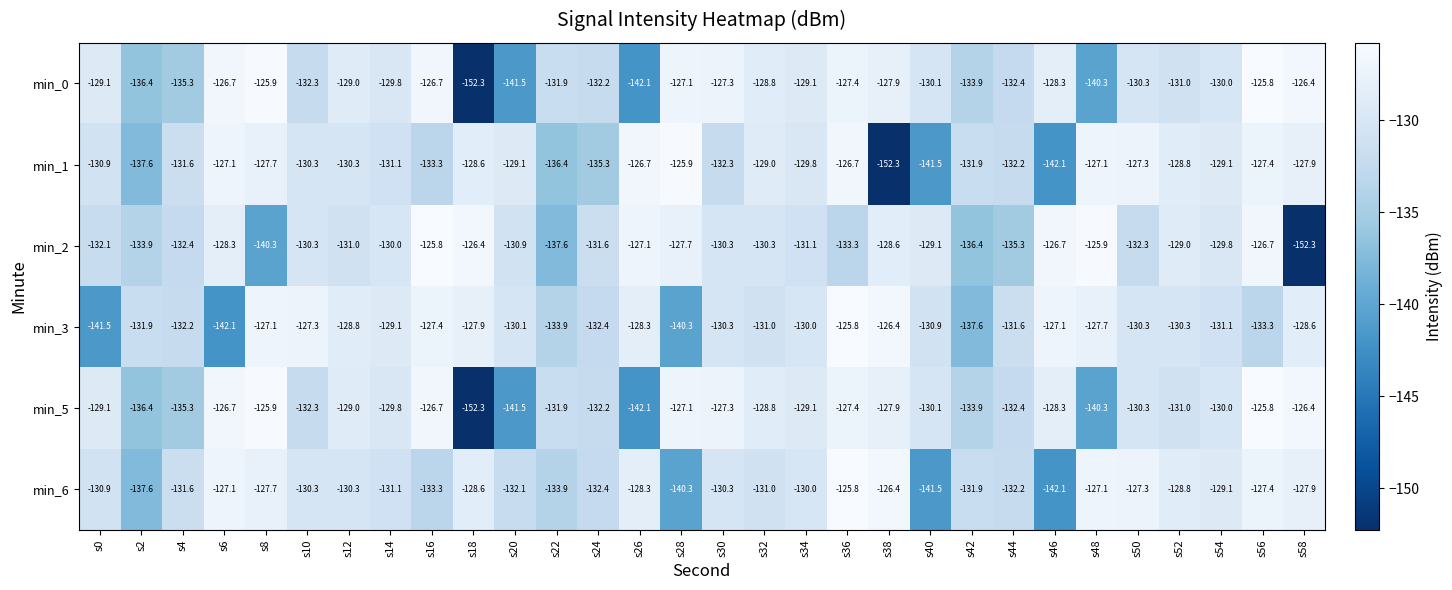

How many values in the min_6 series are below -130?

17